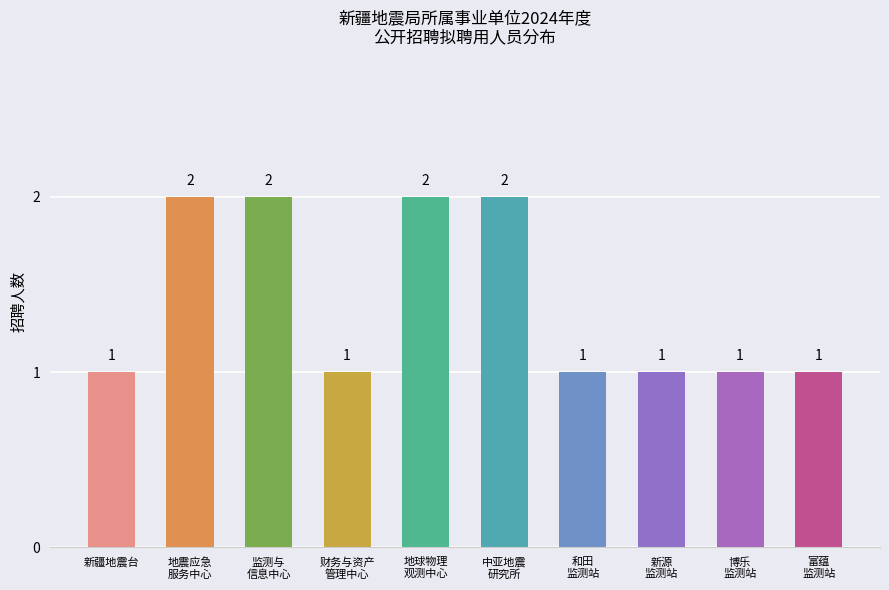

What position from the right is 财务与资产
管理中心?

7